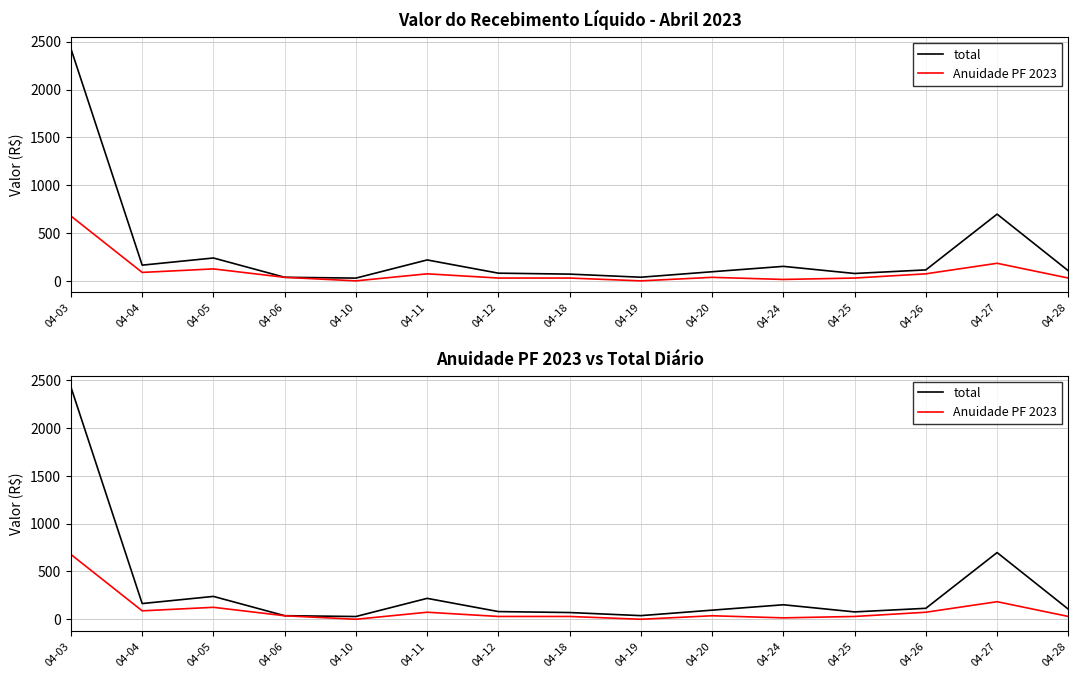

How many interior local peaks does the Anuidade PF 2023 series have?

4